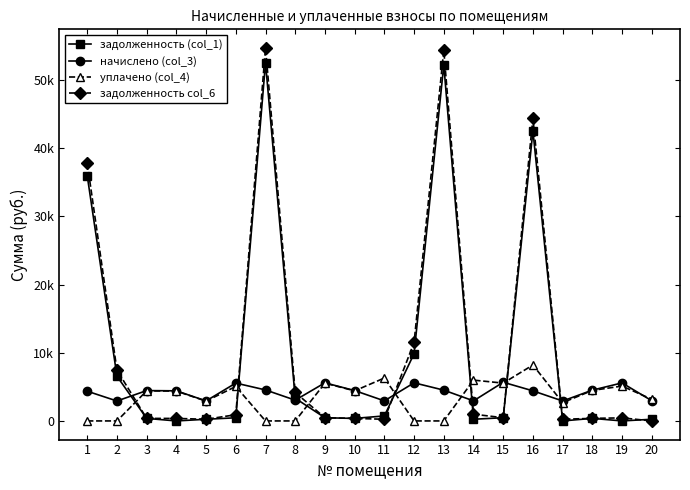

Which series changed the most between 5 and 11?

уплачено (col_4)